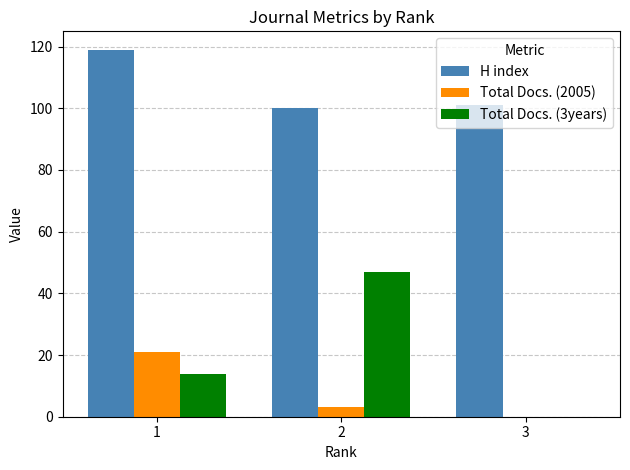

At which label does Total Docs. (2005) first exceed 3?

1